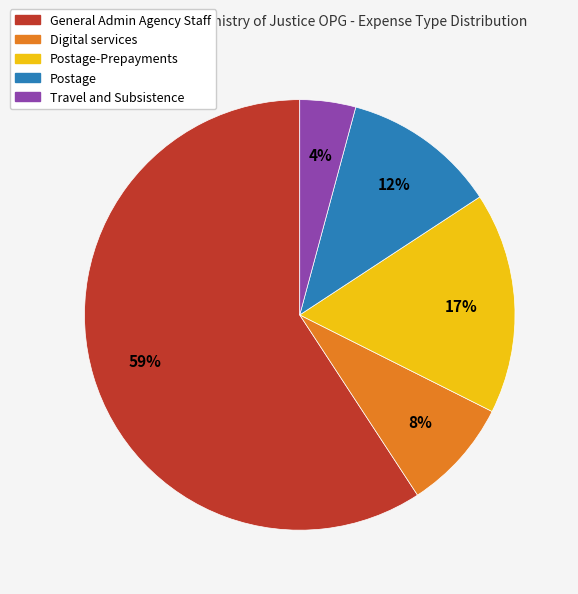

Does any single category account for the majority?

Yes